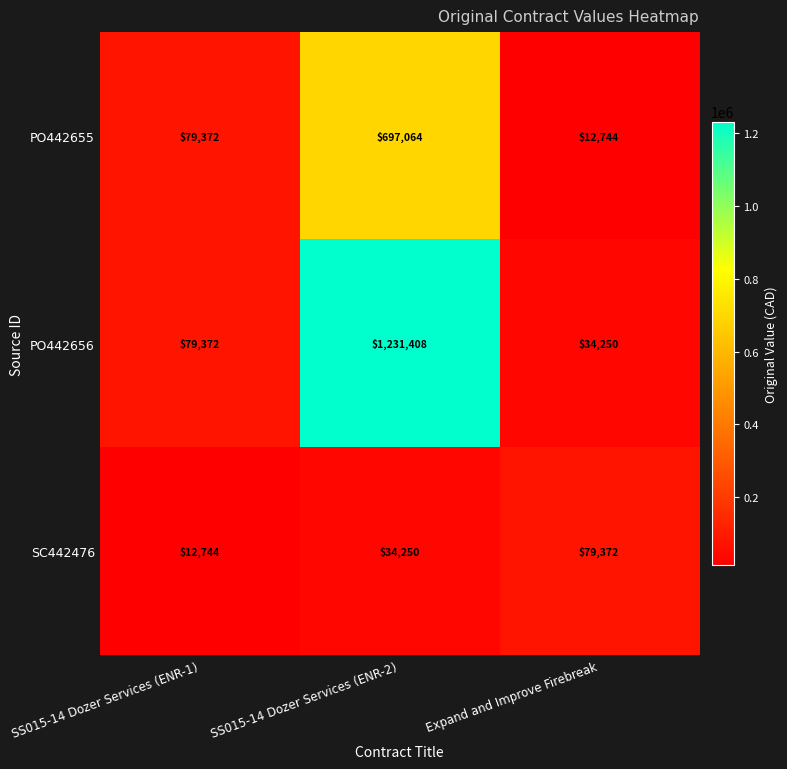

Is it true that SC442476 equals 59331 at SS015-14 Dozer Services (ENR-2)?

False